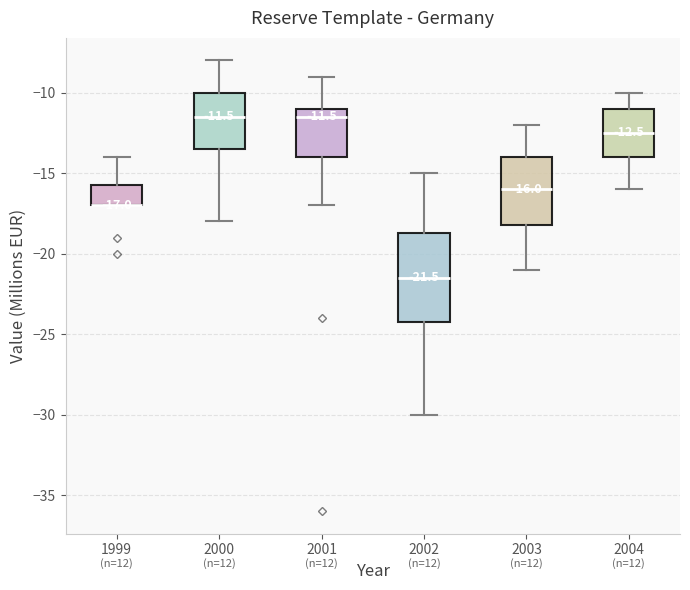

Which box is the tallest, from its lower edge to its upper edge?

2002